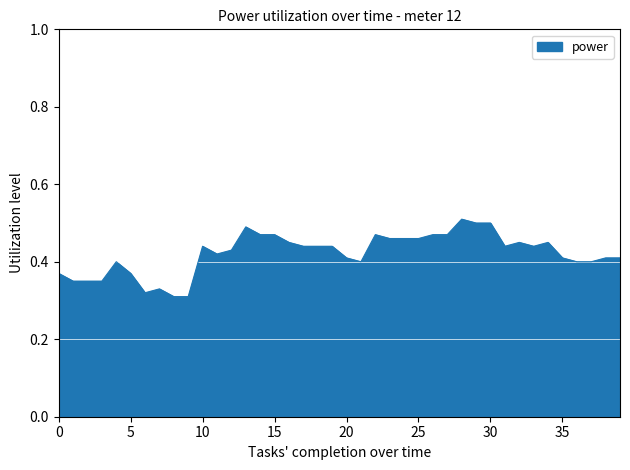

What is the greatest value displayed?

0.5